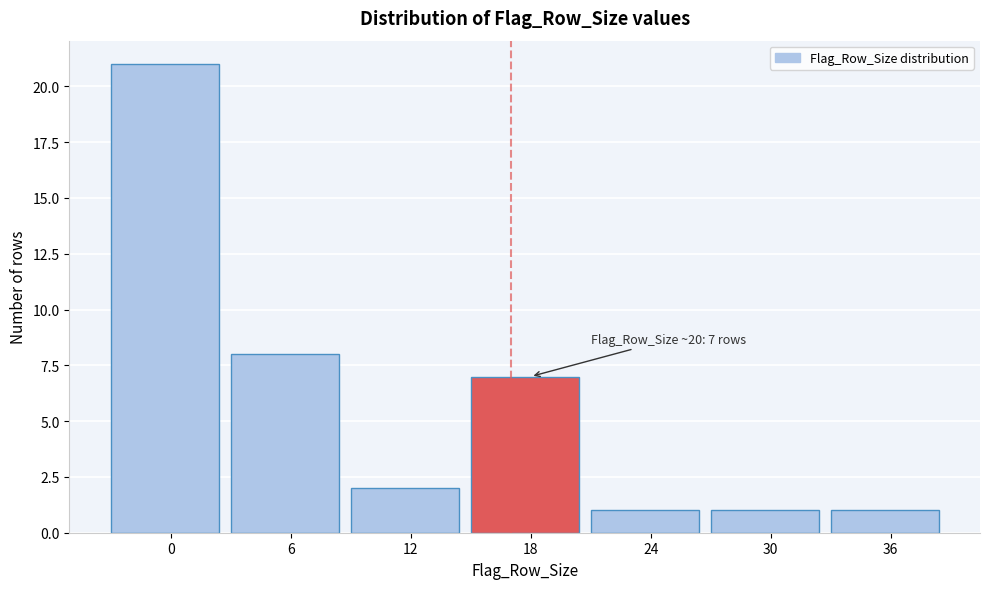

Reading right to left, what are all the values shown in this chart?

1	1	1	7	2	8	21